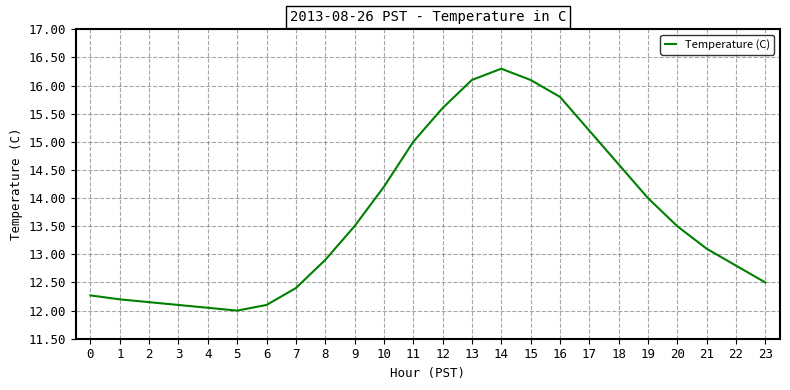

What is the maximum value shown in the chart?

16.3